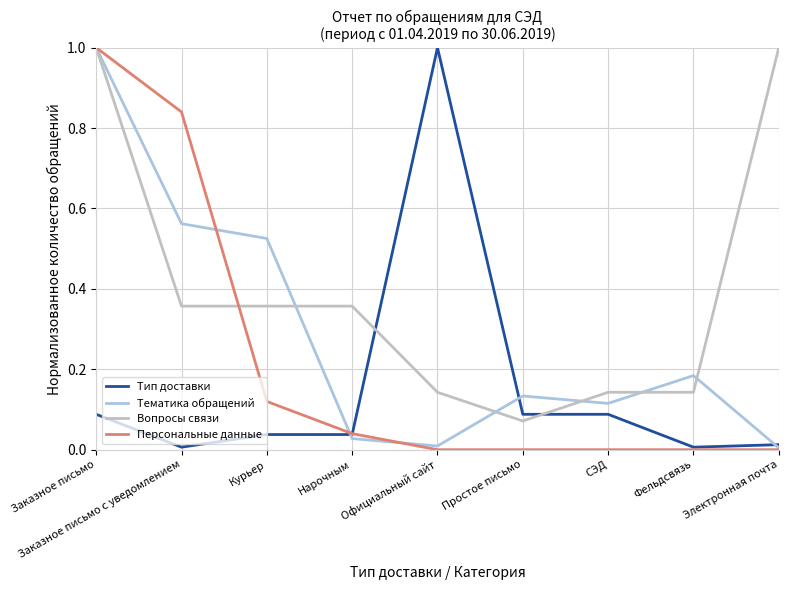

What is the difference between the maximum and second lowest values in the Тематика обращений series?

1.0